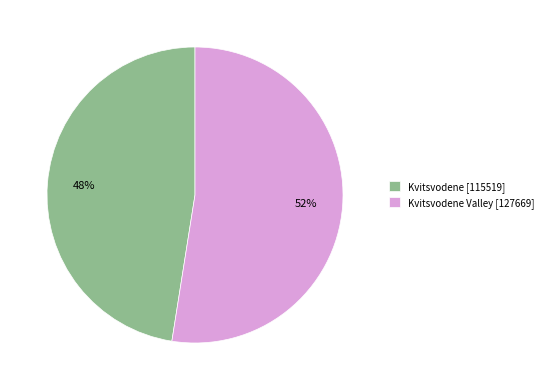

Rank the categories by value from lowest to highest.

Kvitsvodene [115519], Kvitsvodene Valley [127669]